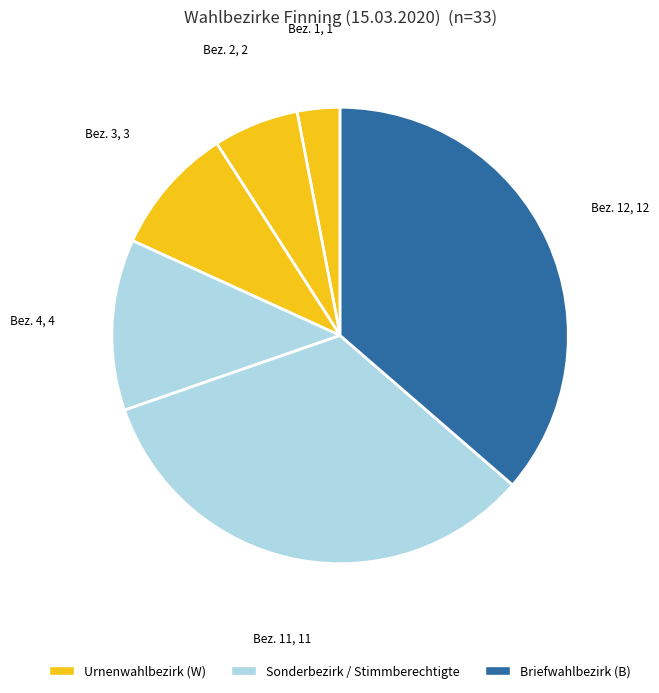

How many segments does this pie chart have?

6